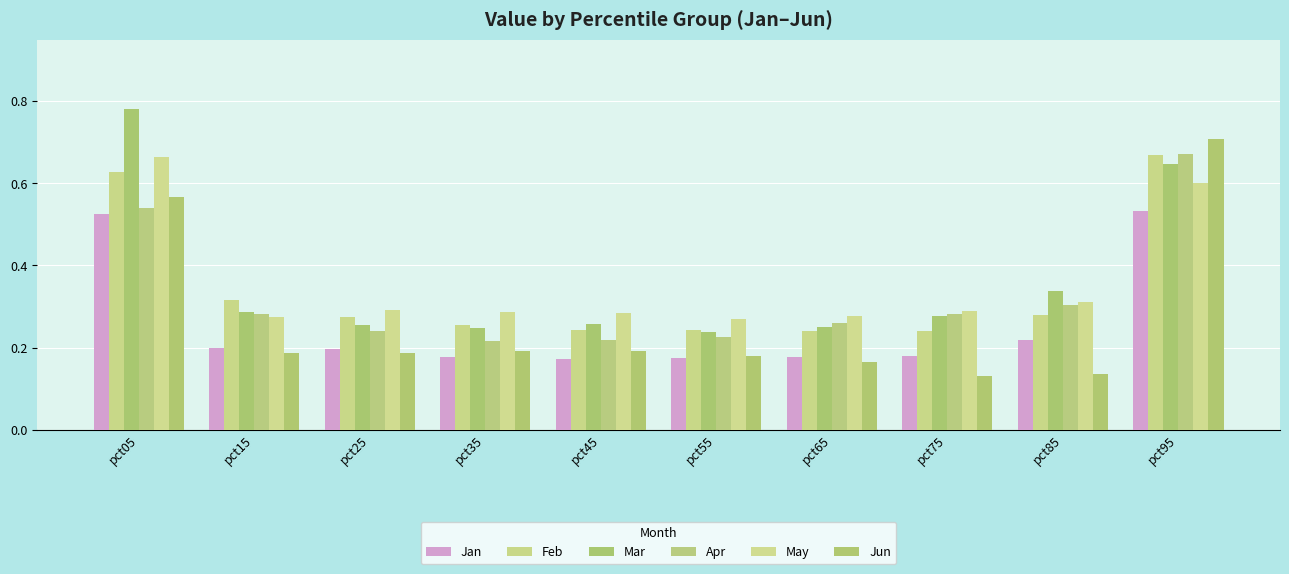

At how many categories does at least one series exceed 0?

10